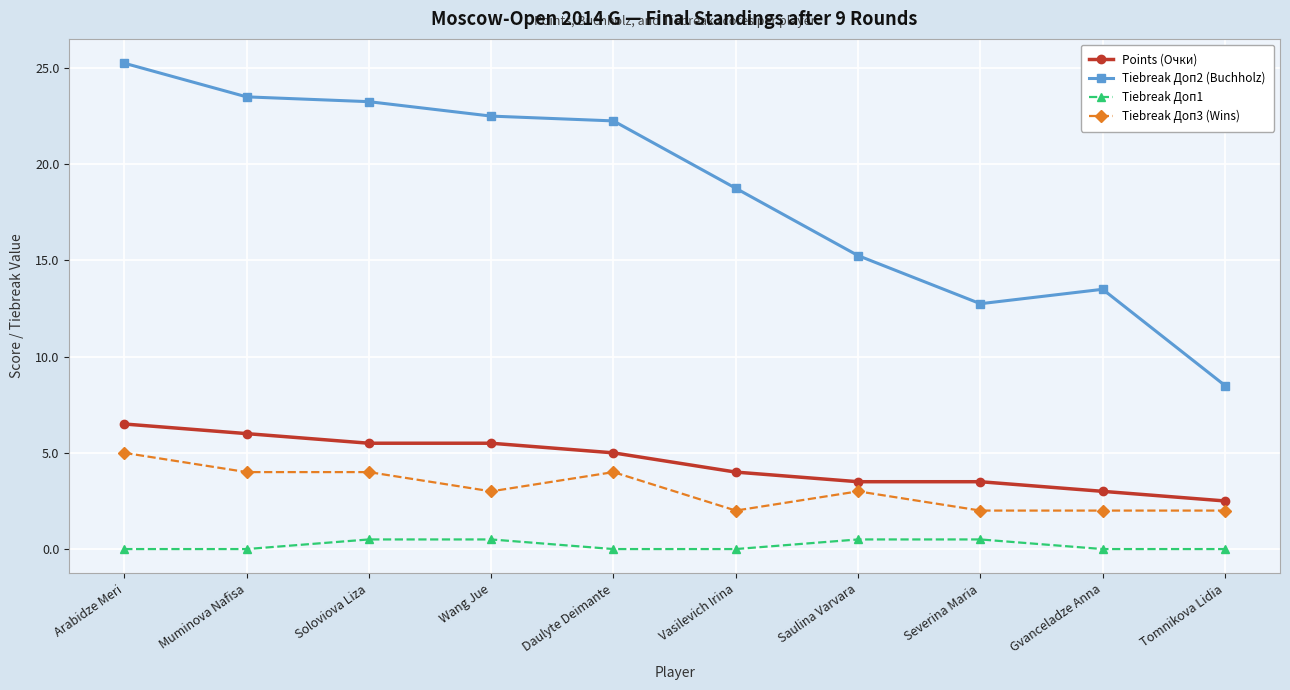

What is the difference between the second highest and second lowest values in the Tiebreak Доп3 (Wins) series?

2.0